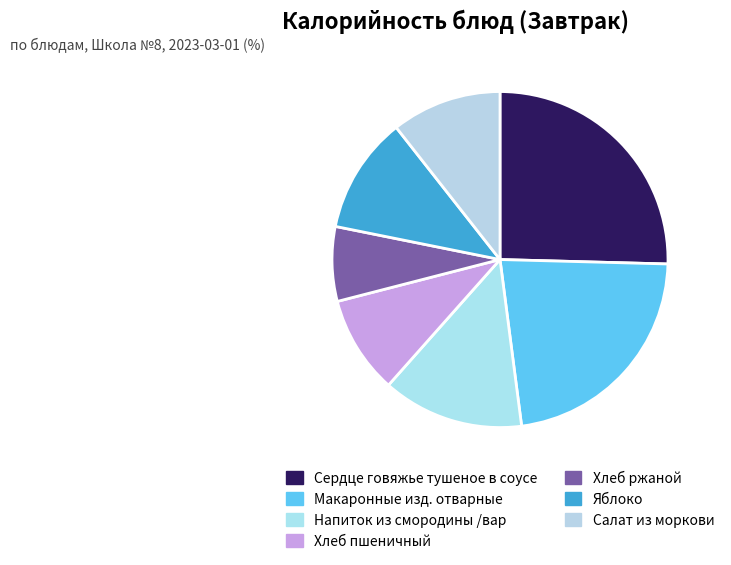

What is the smallest slice in the pie chart?

Хлеб ржаной